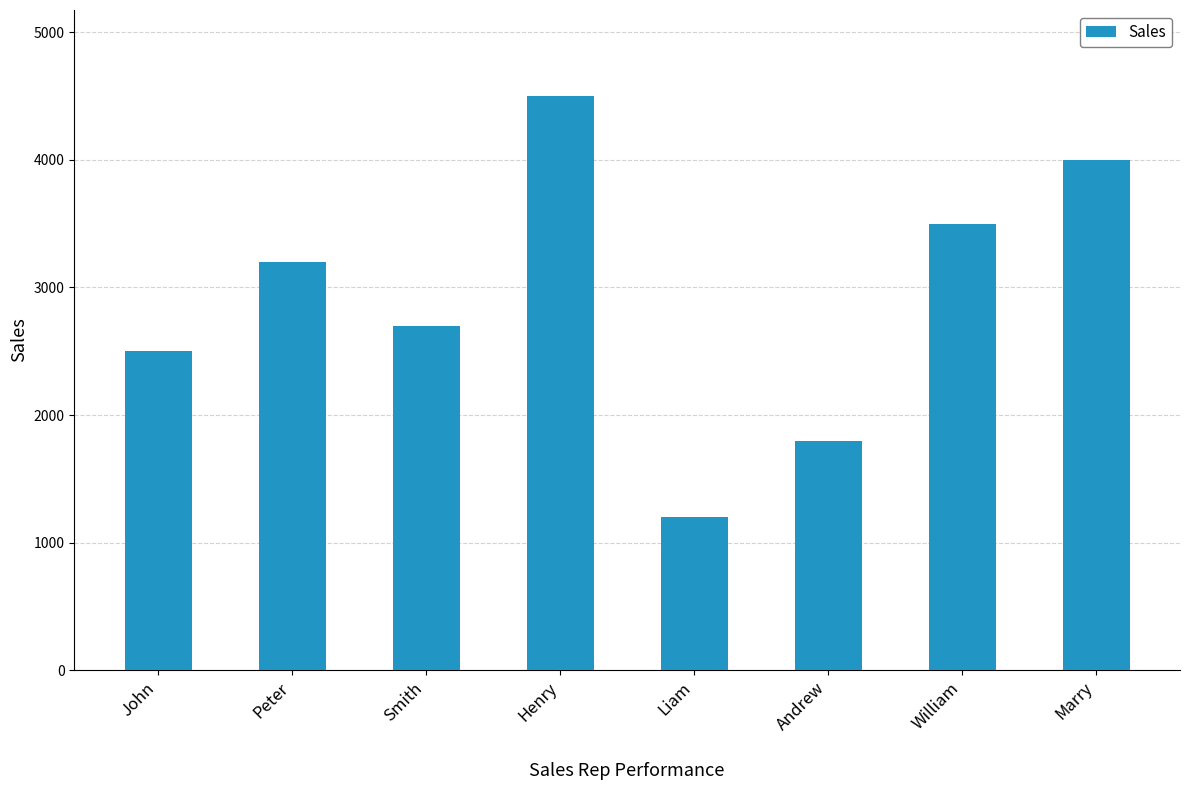

What is the label of the 3rd bar from the left?

Smith